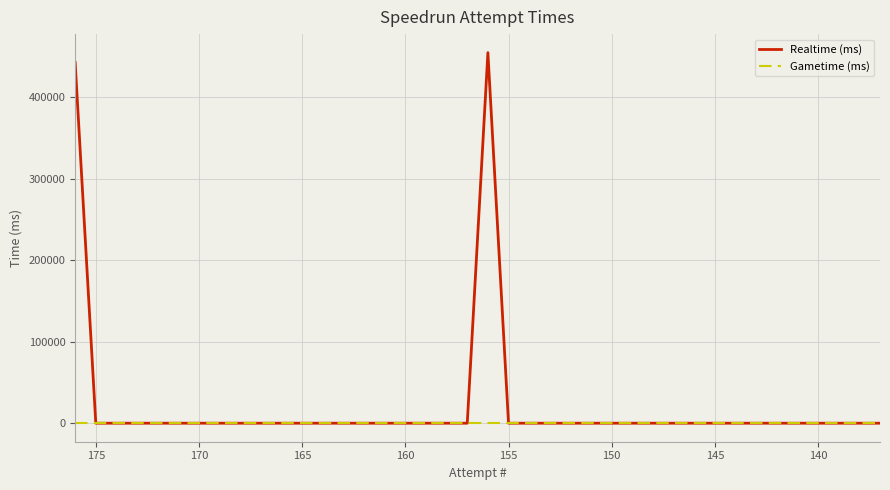

What is the difference between the maximum and minimum values in the Realtime (ms) series?

454319